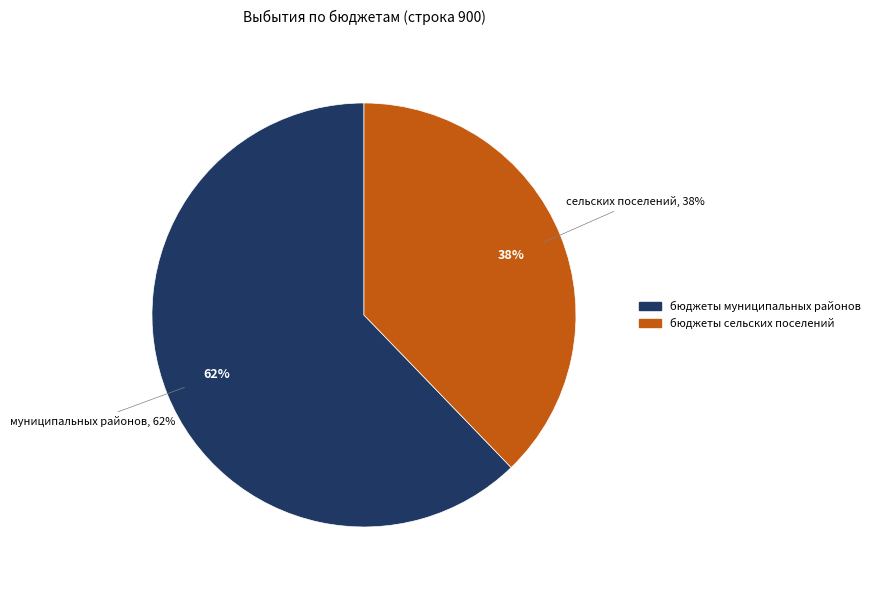

To the nearest percent, what percentage of the pie is бюджеты сельских поселений?

38%